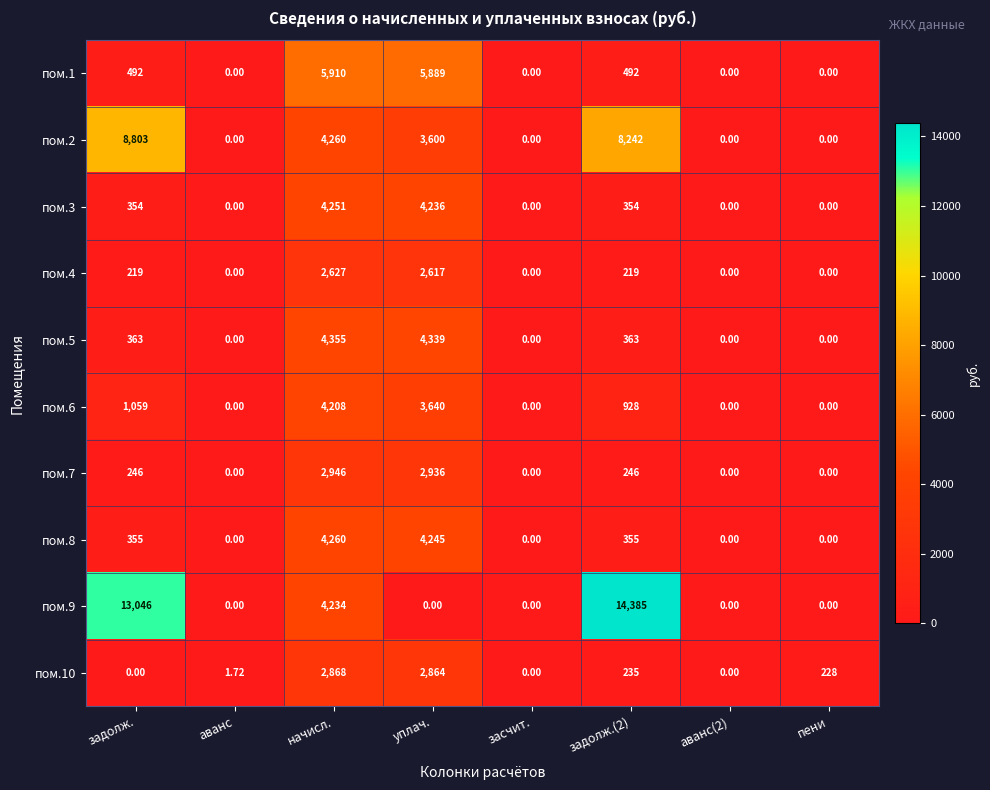

At which label does пом.6 reach its peak?

начисл.